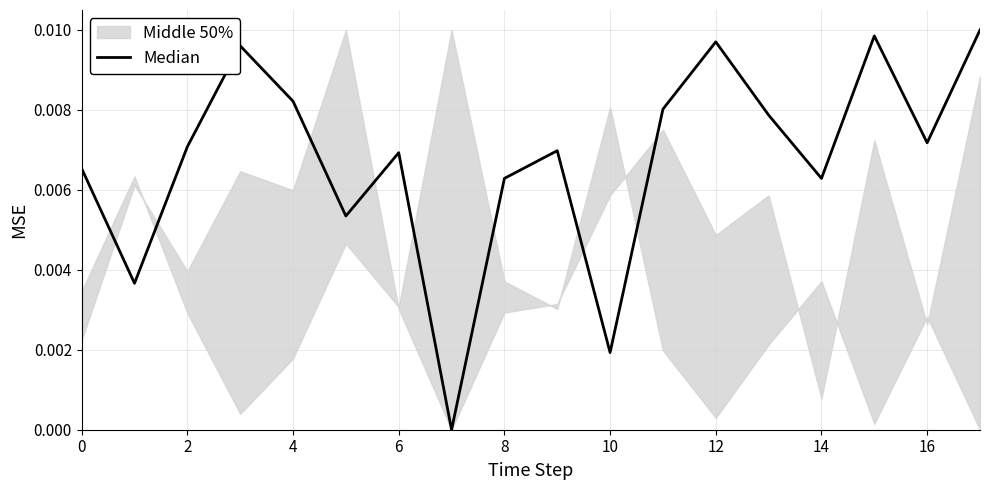

At which category does the data reach its first local valley?

2